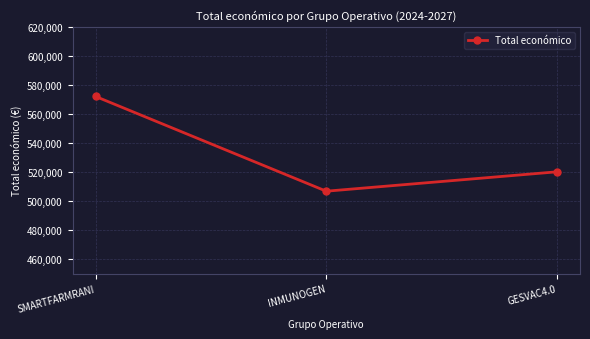

Count the number of categories in the chart.

3